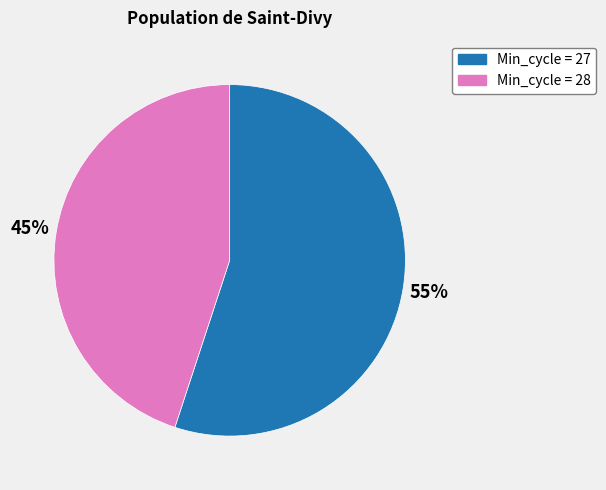

To the nearest percent, what is the average slice percentage?

50%